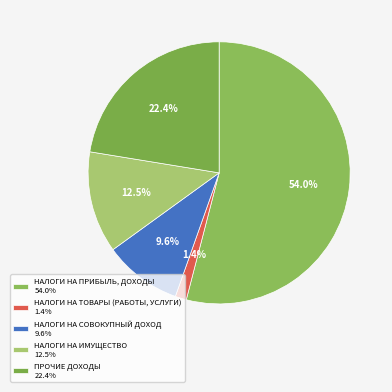

Is НАЛОГИ НА ПРИБЫЛЬ, ДОХОДЫ the majority of the pie?

Yes